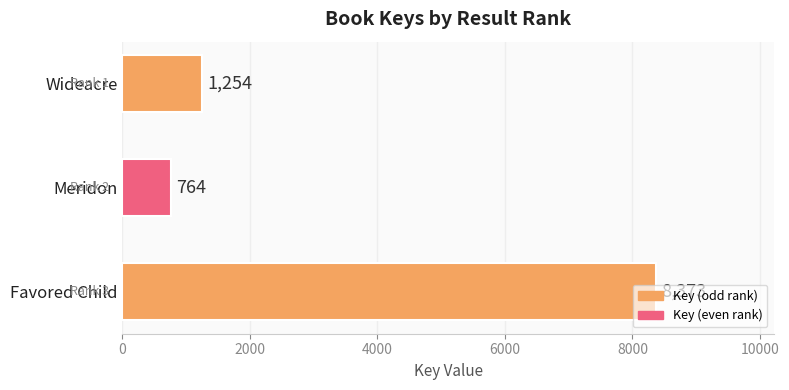

What position from the top is Meridon?

2